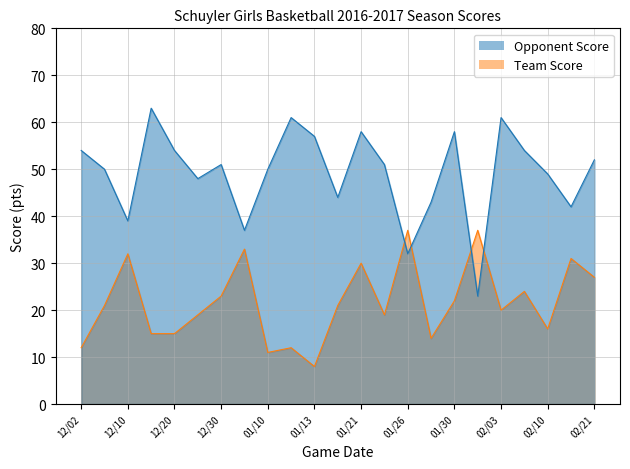

Reading left to right, extract all data points from this chart.

Team Score: 12	21	32	15	15	19	23	33	11	12	8	21	30	19	37	14	22	37	20	24	16	31	27
Opponent Score: 54	50	39	63	54	48	51	37	50	61	57	44	58	51	32	43	58	23	61	54	49	42	52